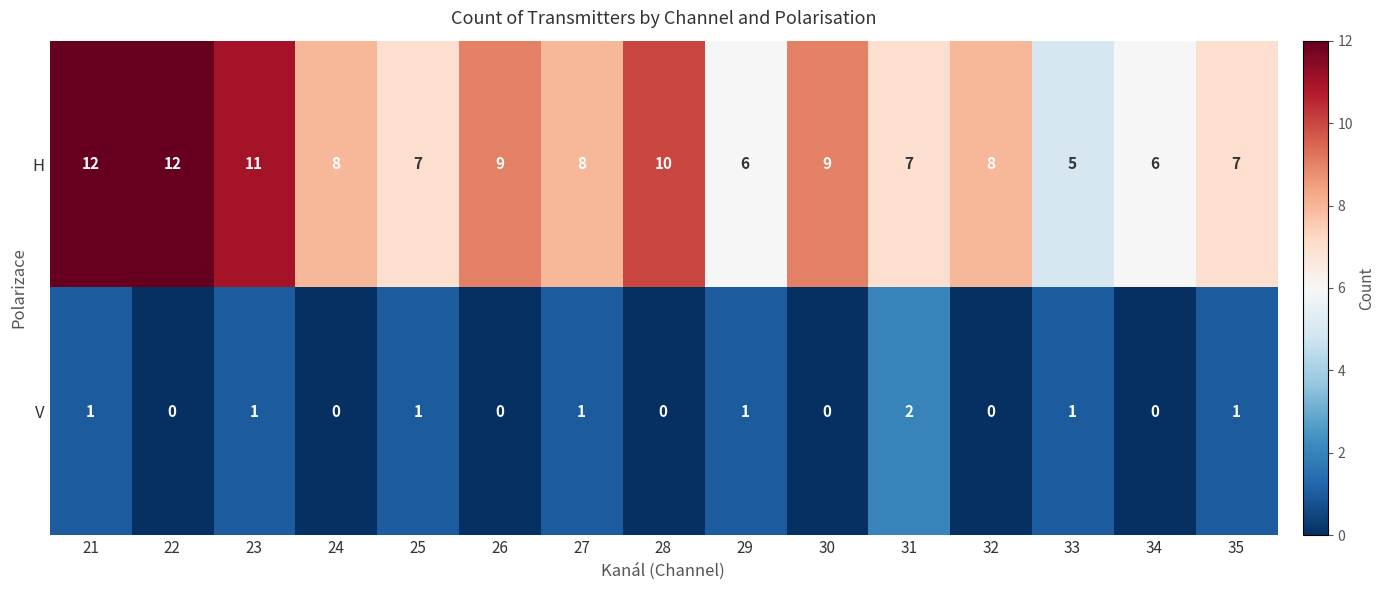

At how many categories does at least one series exceed 0?

15